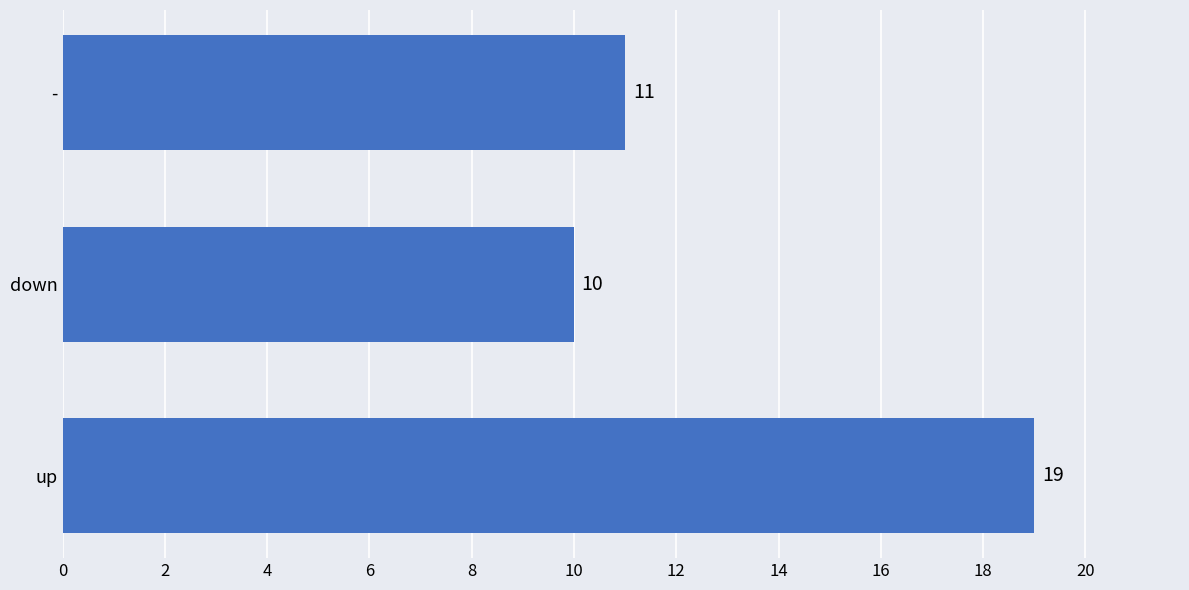

The value at up is 19. True or false?

True